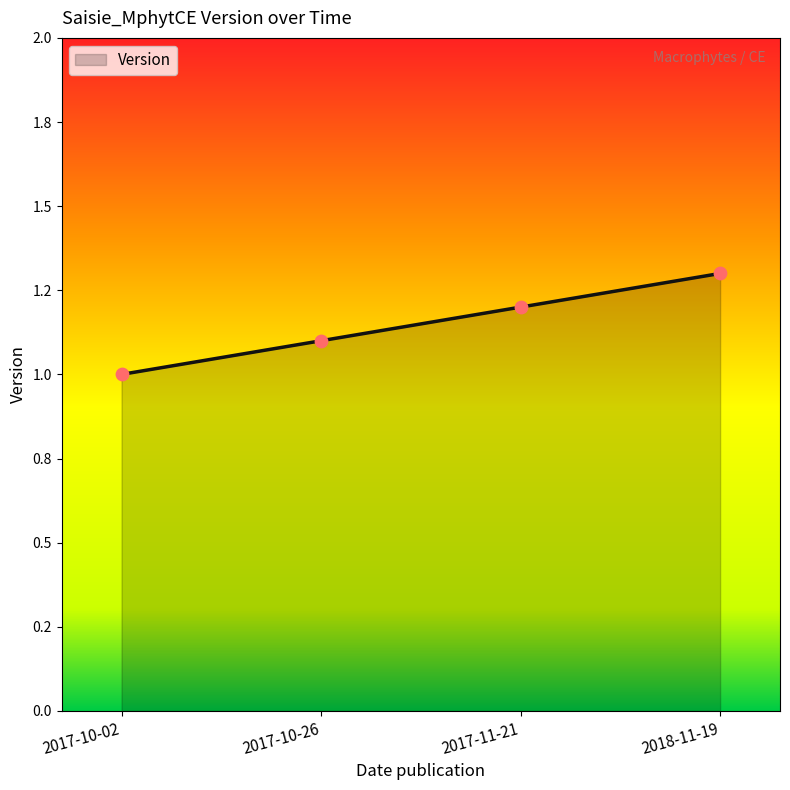

What is the ratio of the value at 2017-10-02 to the value at 2018-11-19?

0.8